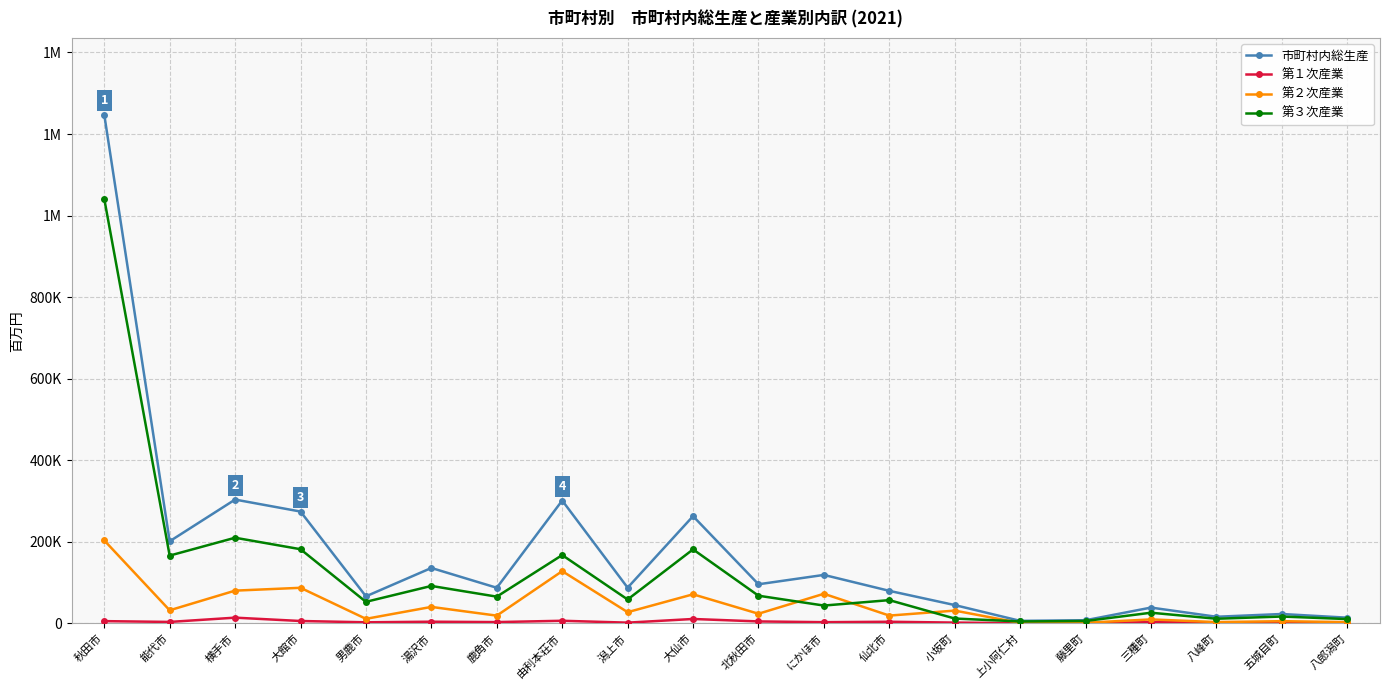

Does the chart have visible grid lines?

Yes